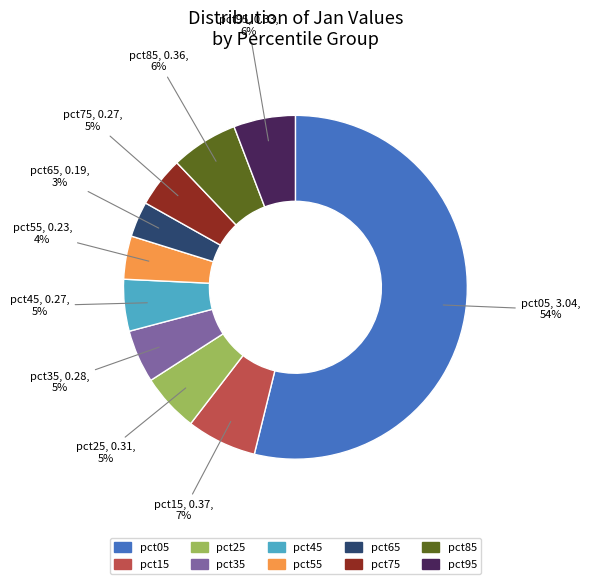

Which has a higher value, pct45 or pct65?

pct45